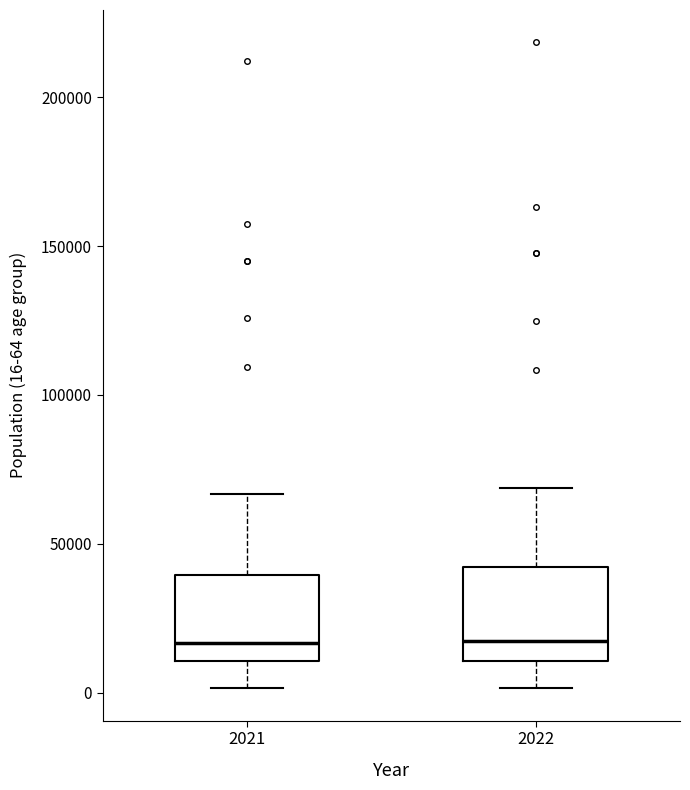

Where does the lower whisker of the box at x = 2022 end on the y-axis? The values are not printed on the chart, so give them approximately, as read against the axis.

0